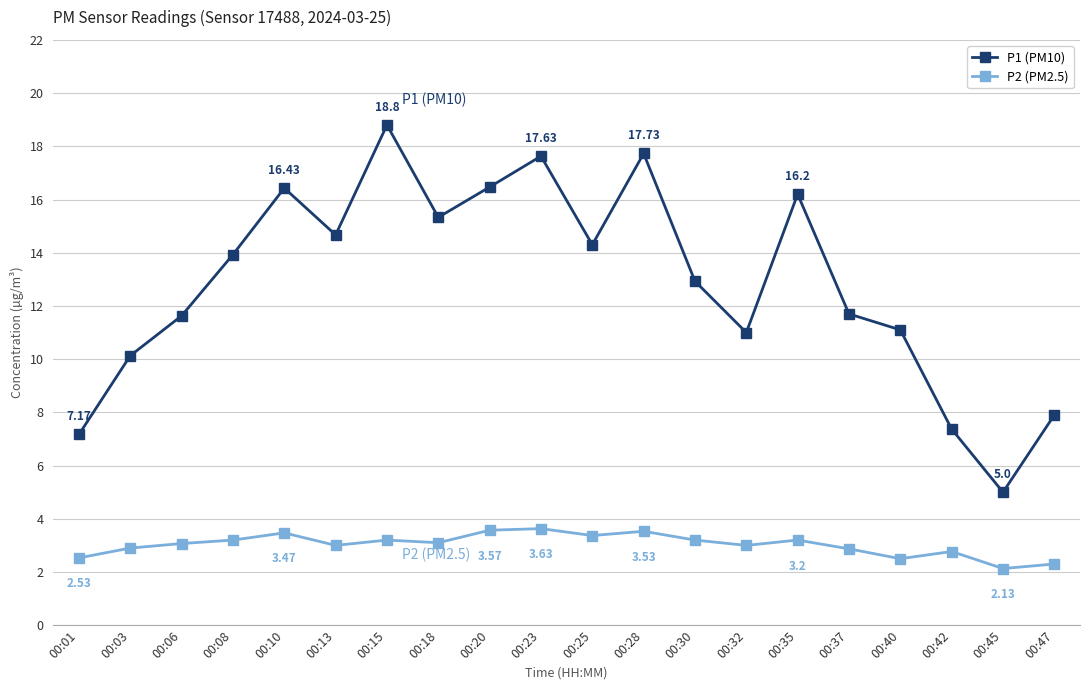

What is the value of the P2 (PM2.5) point at the 1st from the left?

2.5